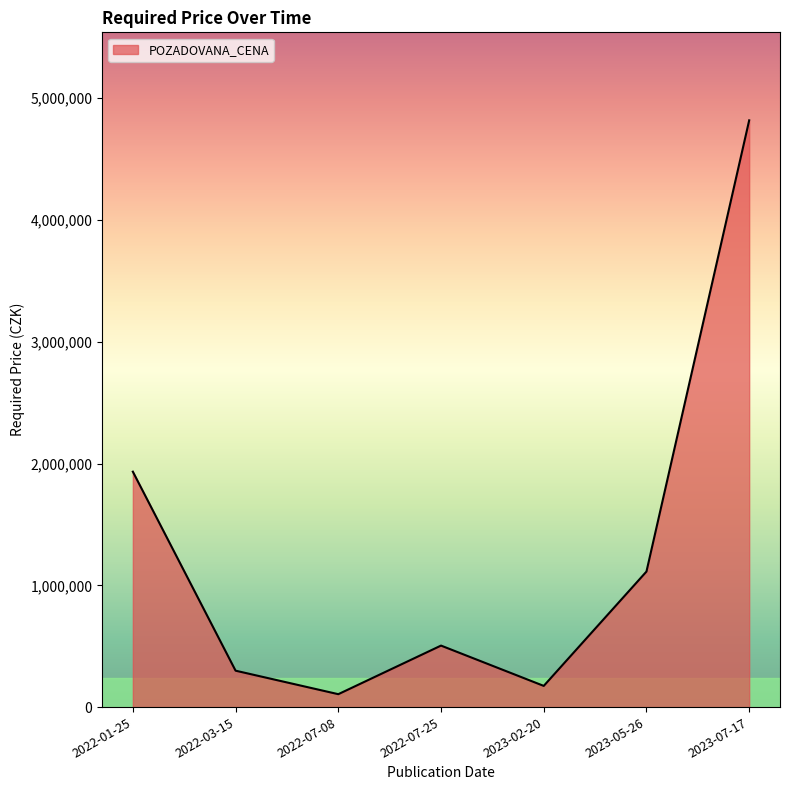

Approximately how many times larger is the value at 2022-03-15 compared to 2023-02-20?

1.7